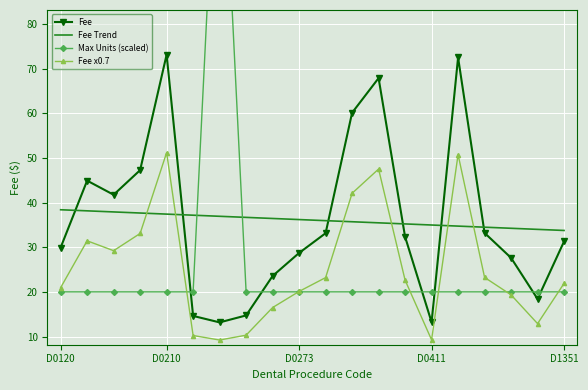

The Fee Trend series shows 35.0 at D0411. True or false?

True